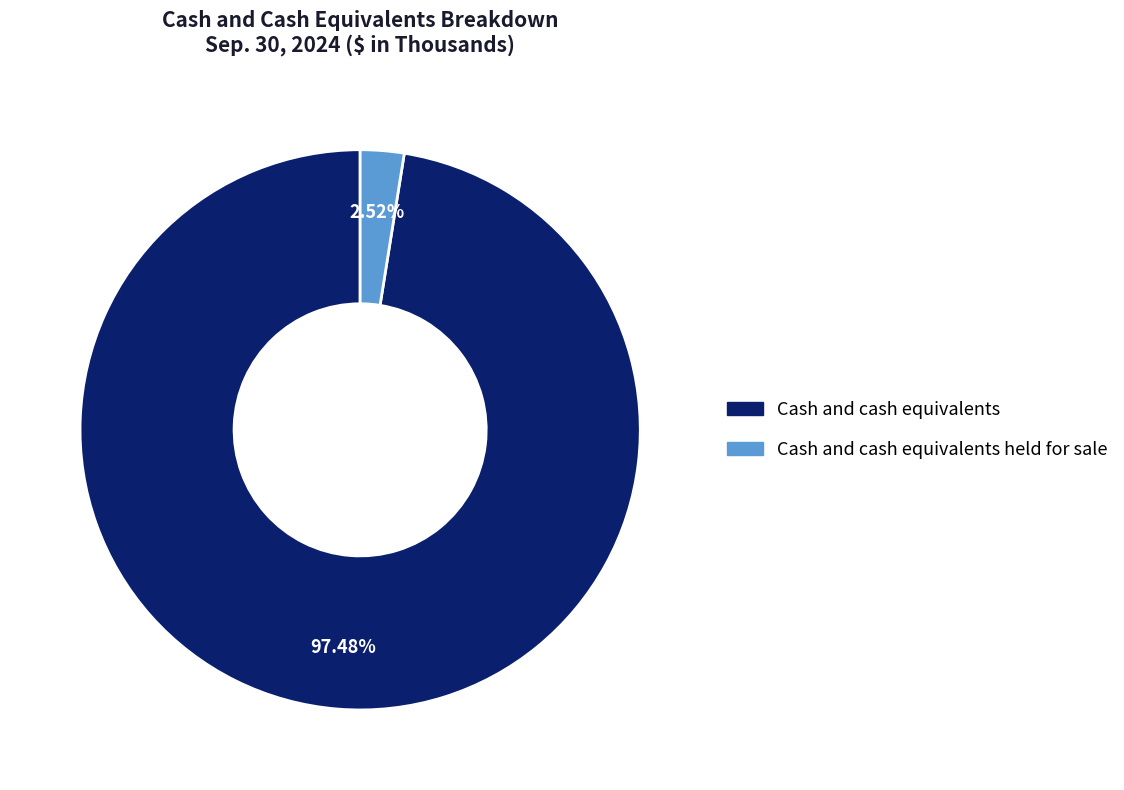

Count the number of slices in the pie.

2